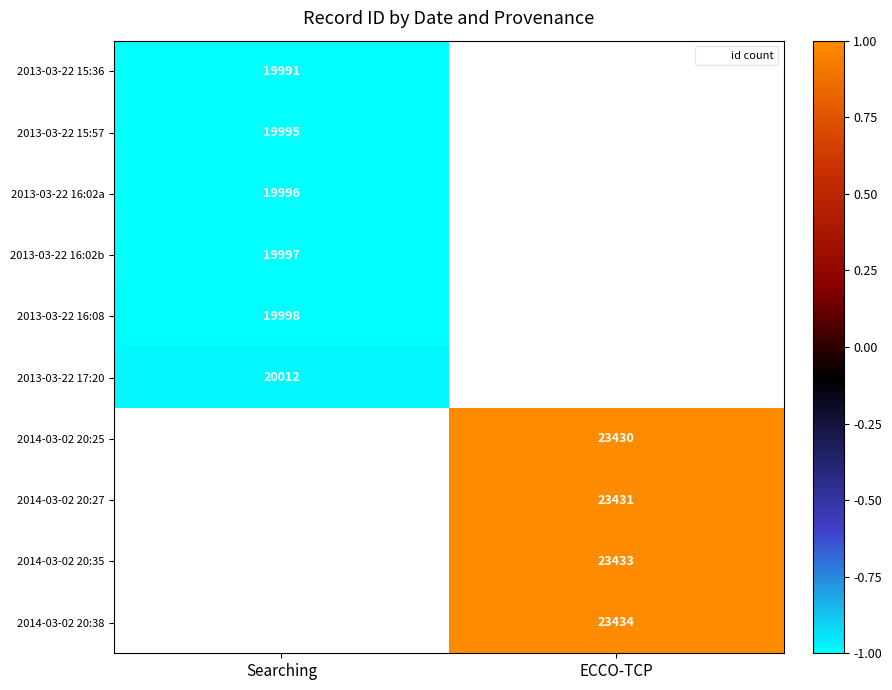

What is the lowest value of the 2013-03-22 16:08 series?

-1.0